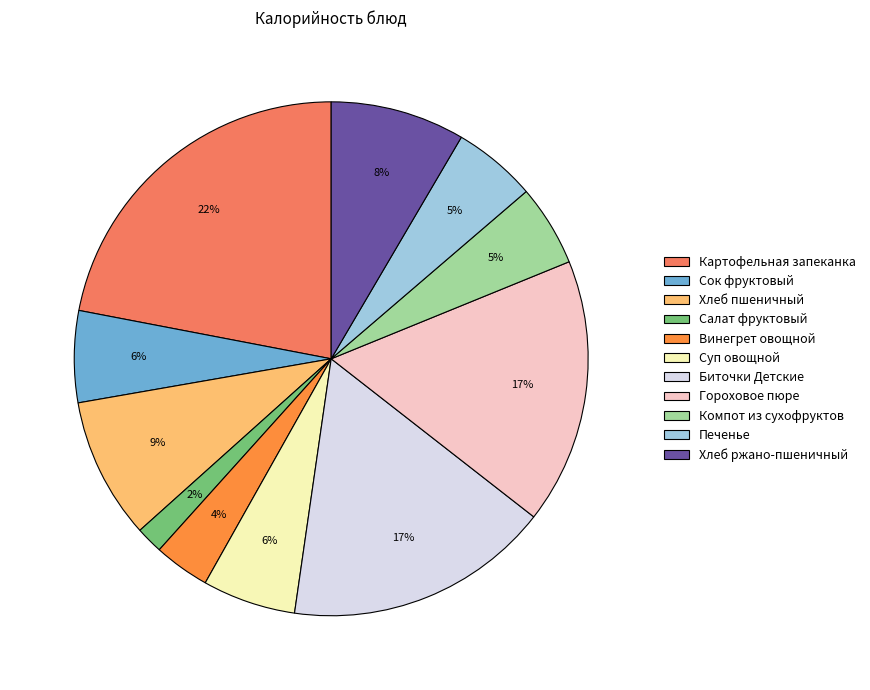

The Хлеб ржано-пшеничный slice represents 1% of the pie. True or false?

False